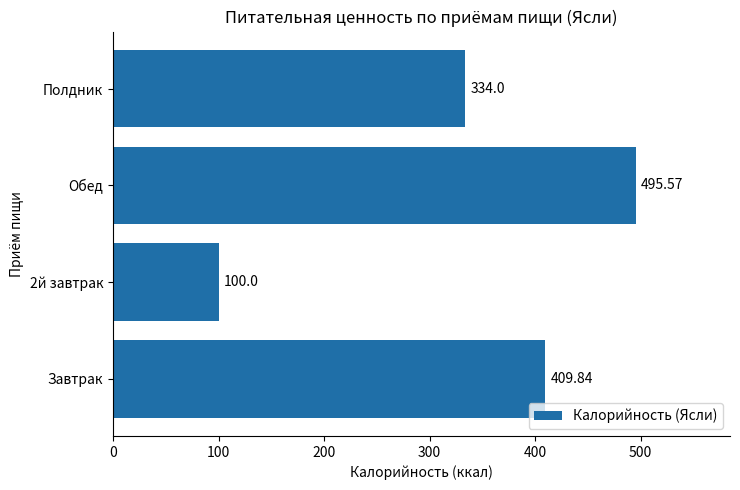

What is the average value?

334.9